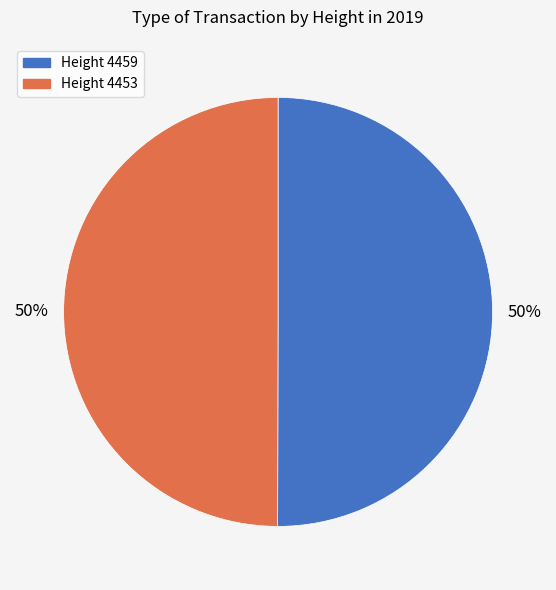

How many segments does this pie chart have?

2